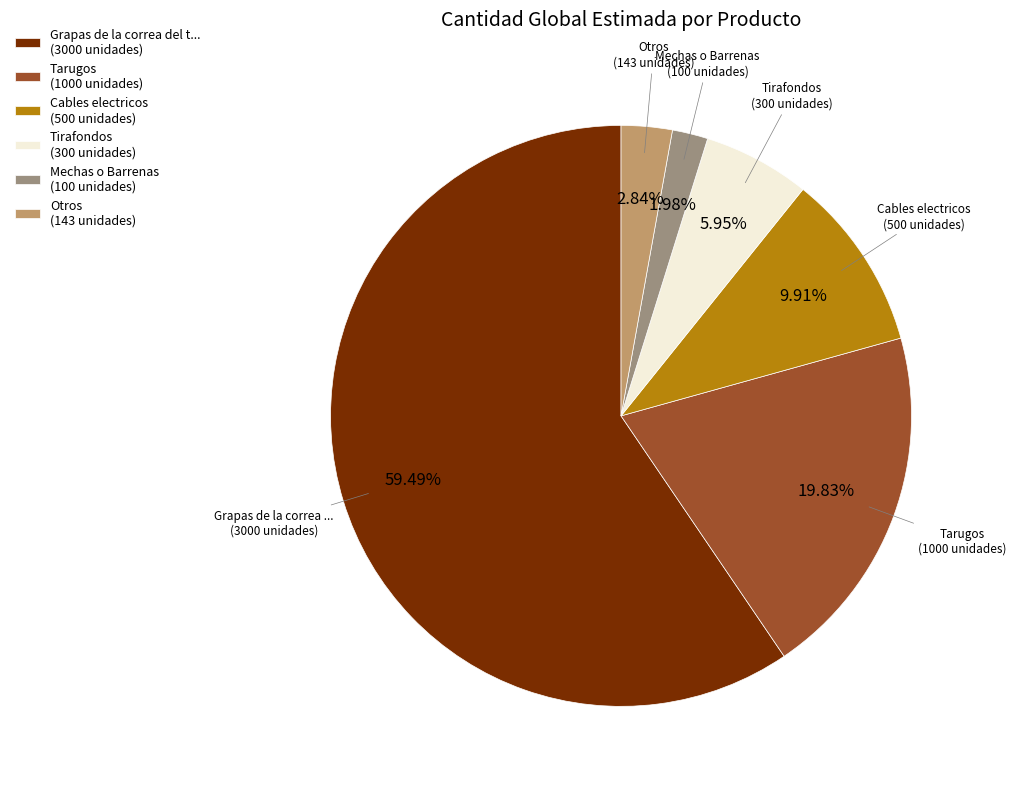

Is Tarugos (1000 unidades) the majority of the pie?

No